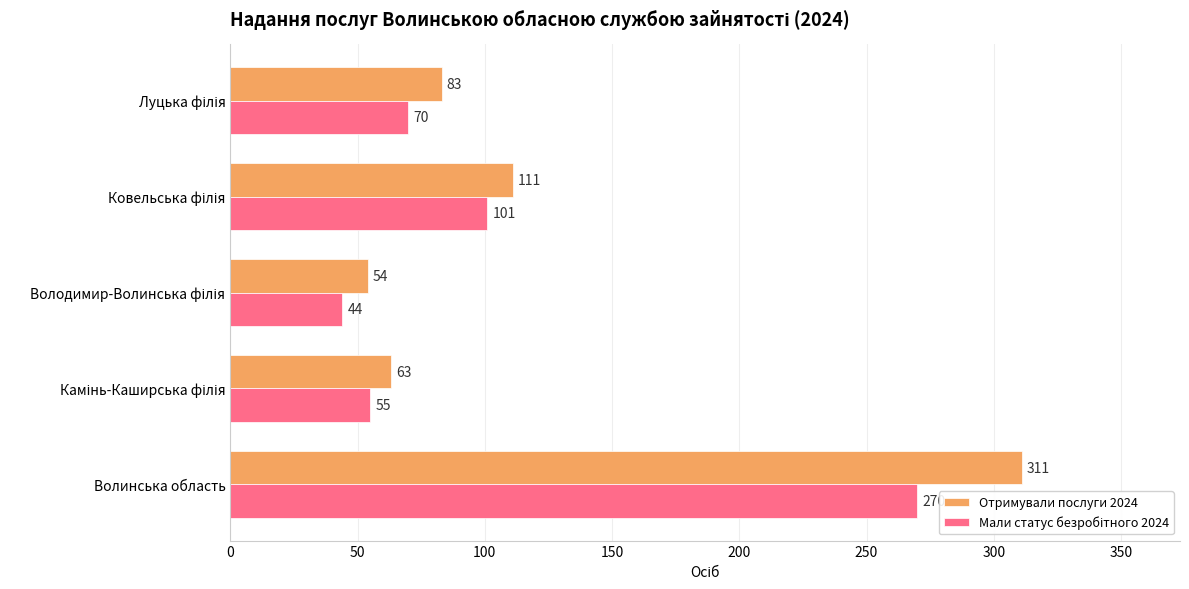

What is the maximum value shown in the chart?

311